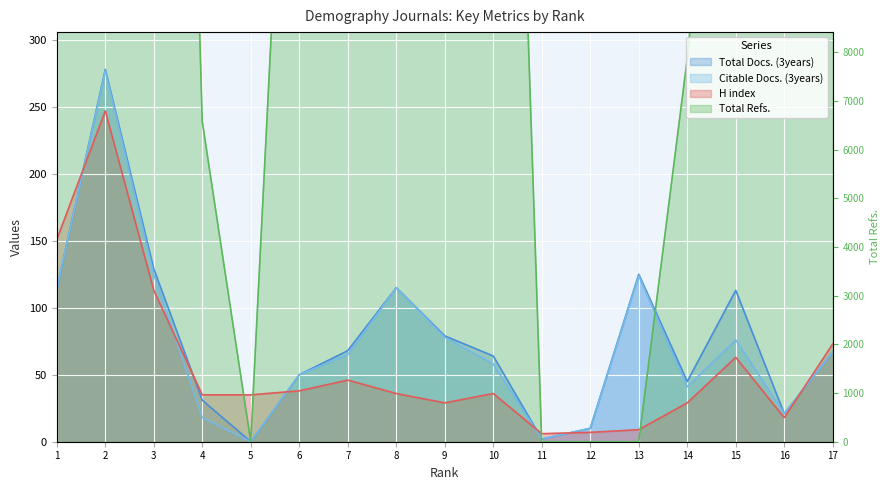

Between which two adjacent categories do Total Docs. (3years) and H index first intersect?

1 and 2